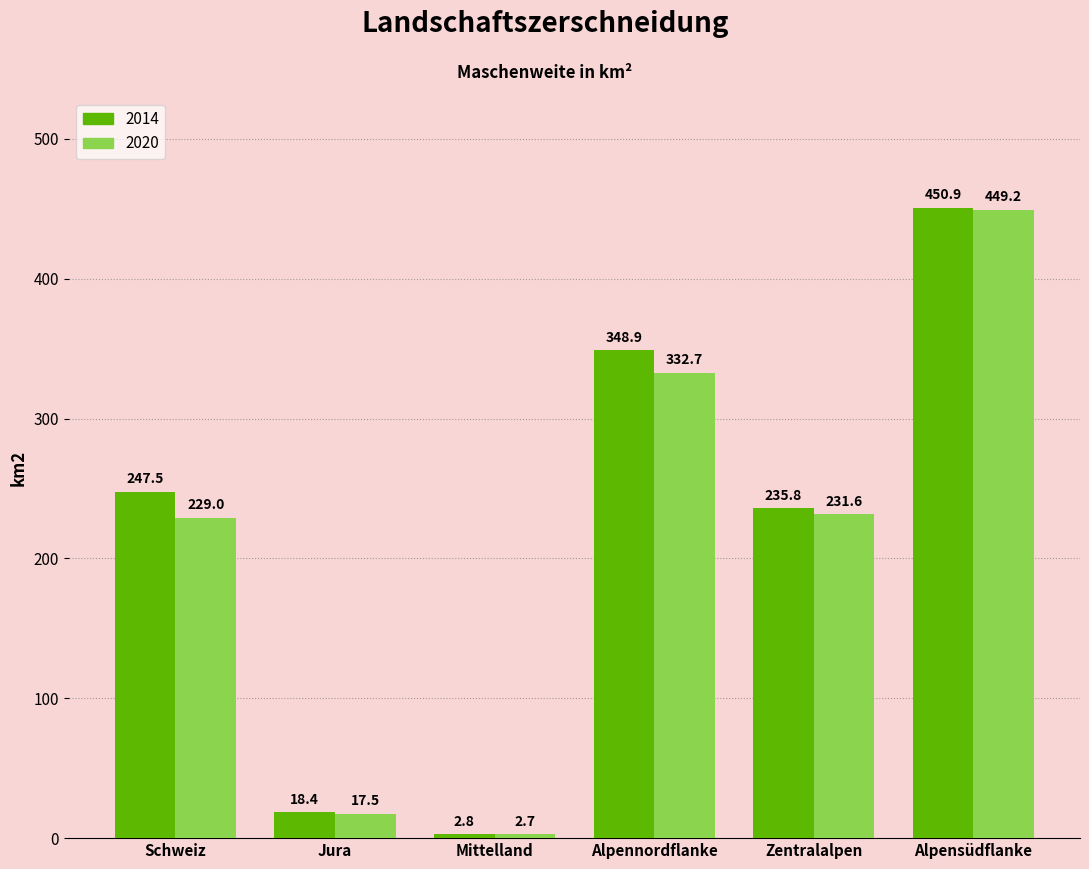

The value of 2020 at Schweiz is 229.0. True or false?

True